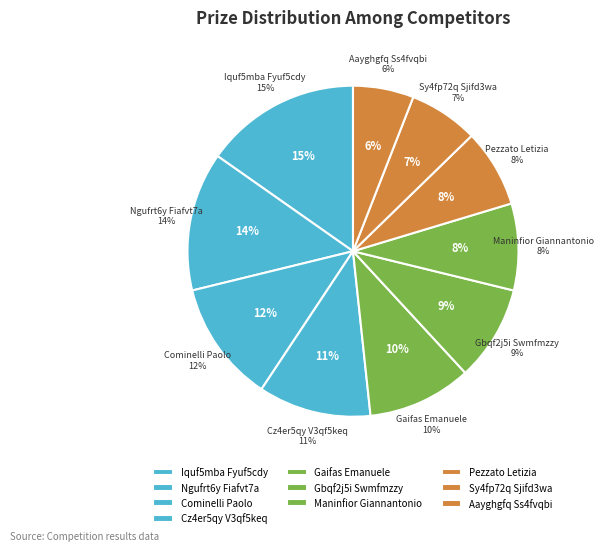

To the nearest percent, what is the combined percentage of Gaifas Emanuele and Gbqf2j5i Swmfmzzy?

19%